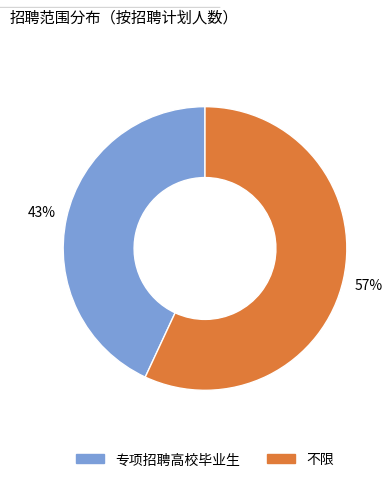

How many slices are in this pie chart?

2